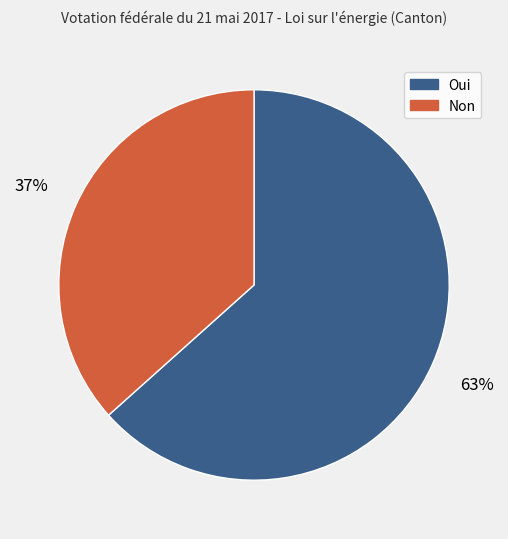

Is there a majority slice in this chart?

Yes